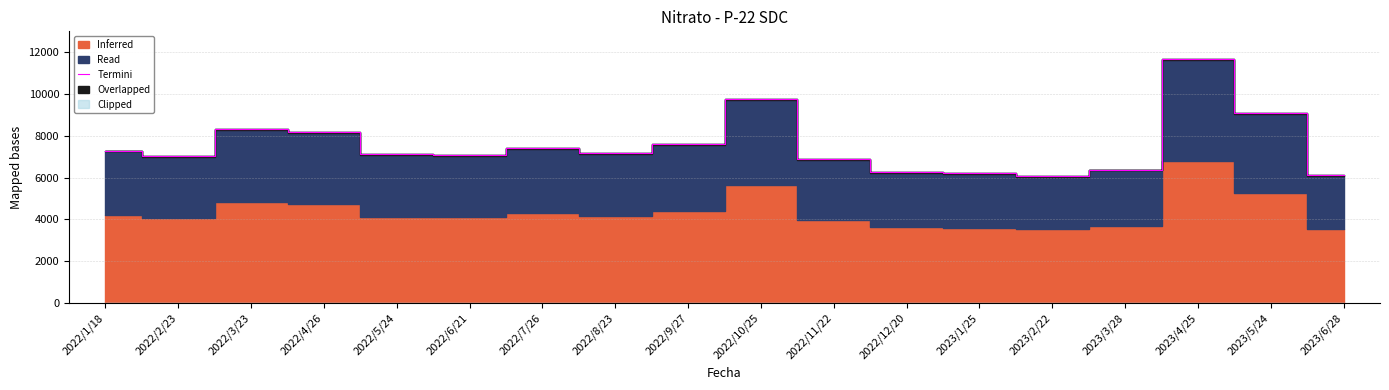

True or false: the data shows 9648.5 at 2023/1/25.

False